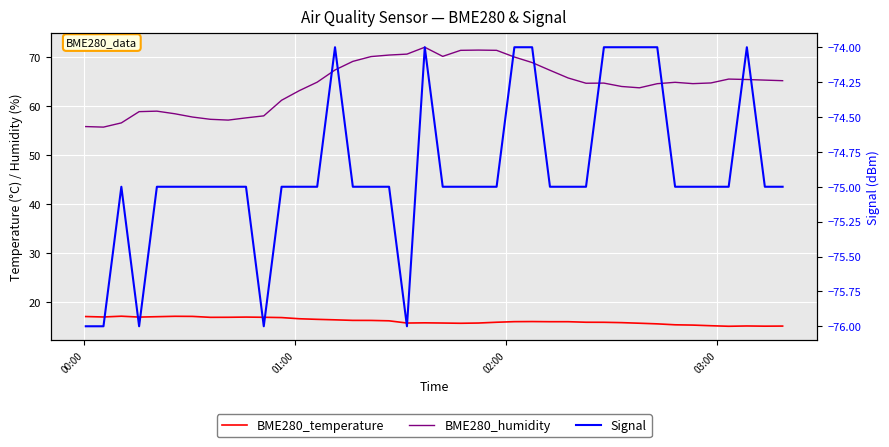

In Signal, how many points are higher than both neighbors (excluding endpoints)?

4